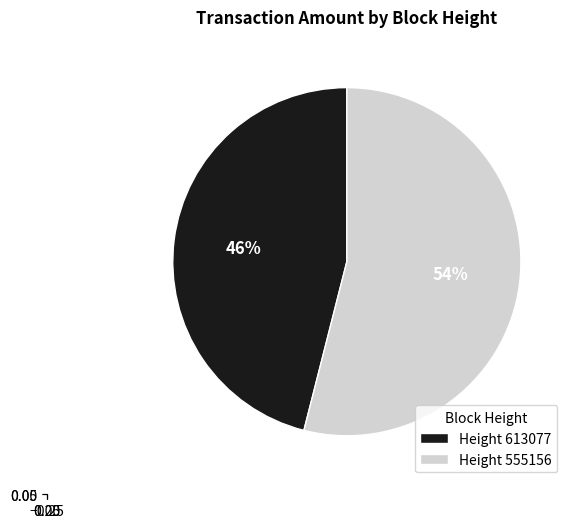

Which category has the biggest portion of the pie?

555156